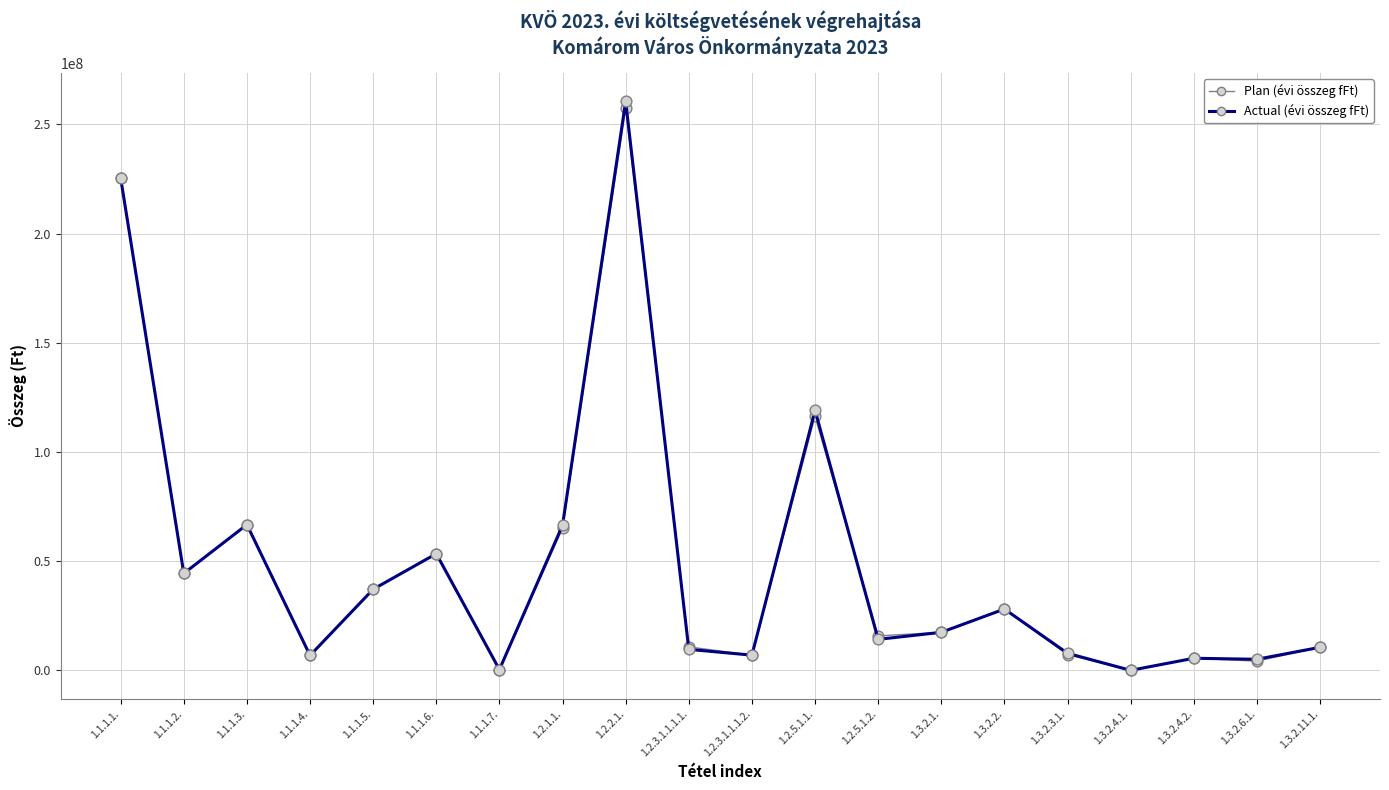

What are all the series names shown in the legend?

Plan (évi összeg fFt), Actual (évi összeg fFt)